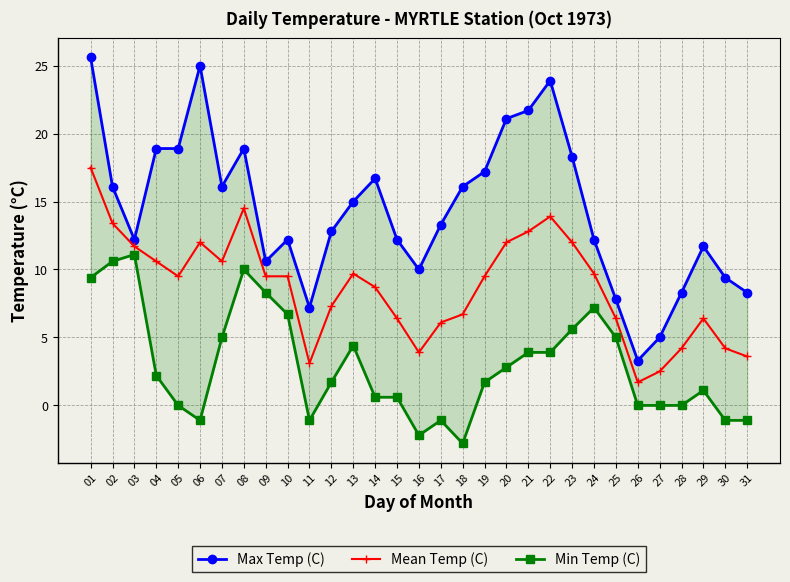

Rank the series by their average value, from lowest to highest.

Min Temp (C), Mean Temp (C), Max Temp (C)